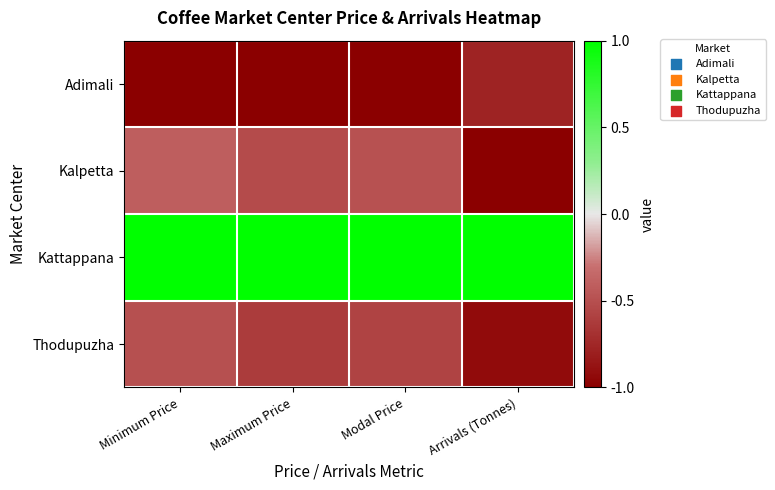

Reading left to right, transcribe all the data shown in this chart.

Adimali: Minimum Price=-1.0	Maximum Price=-1.0	Modal Price=-1.0	Arrivals (Tonnes)=-0.8
Kalpetta: Minimum Price=-0.4	Maximum Price=-0.5	Modal Price=-0.5	Arrivals (Tonnes)=-1.0
Kattappana: Minimum Price=1.0	Maximum Price=1.0	Modal Price=1.0	Arrivals (Tonnes)=1.0
Thodupuzha: Minimum Price=-0.5	Maximum Price=-0.6	Modal Price=-0.6	Arrivals (Tonnes)=-0.9